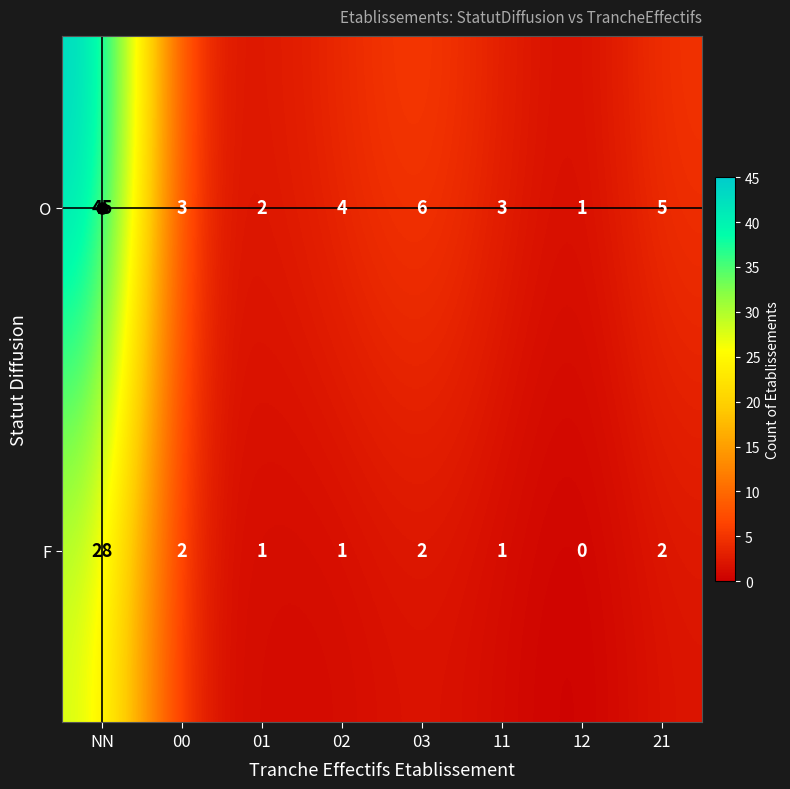

What is the total value across all series at 21?

7